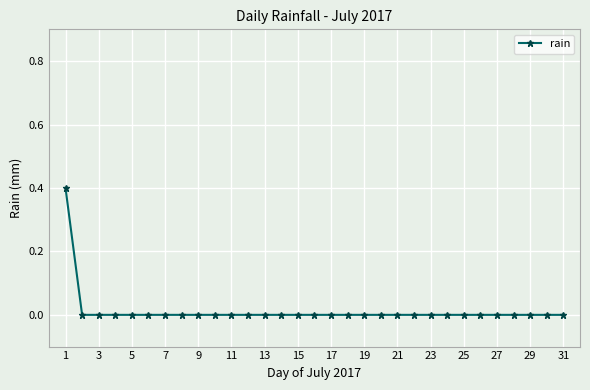

What is the difference between the maximum and second lowest values?

0.4